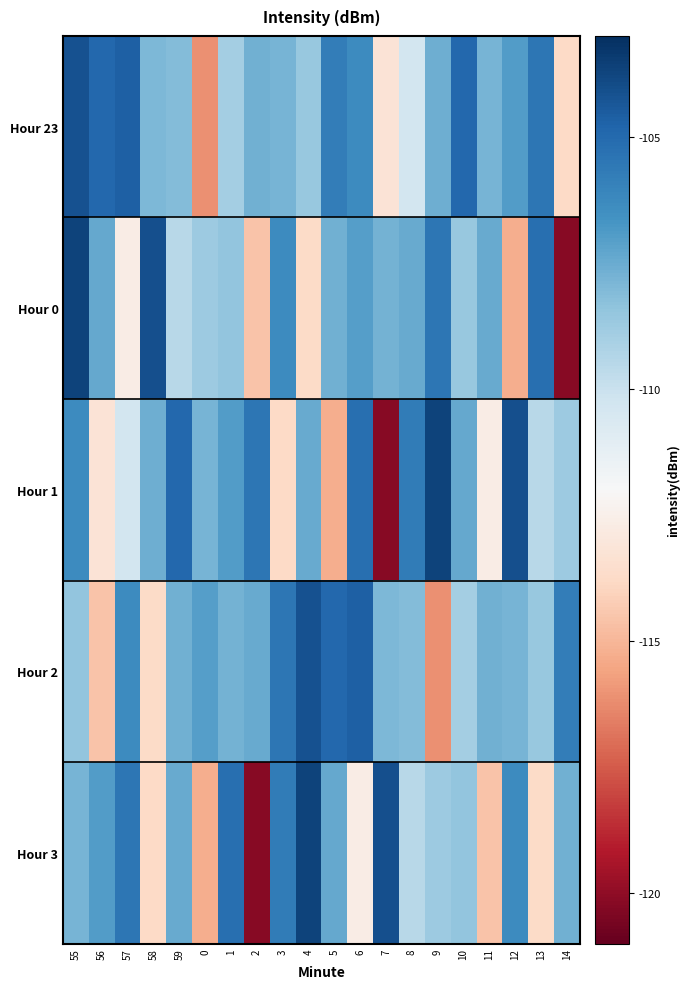

Between 11 and 2, which is larger?

2